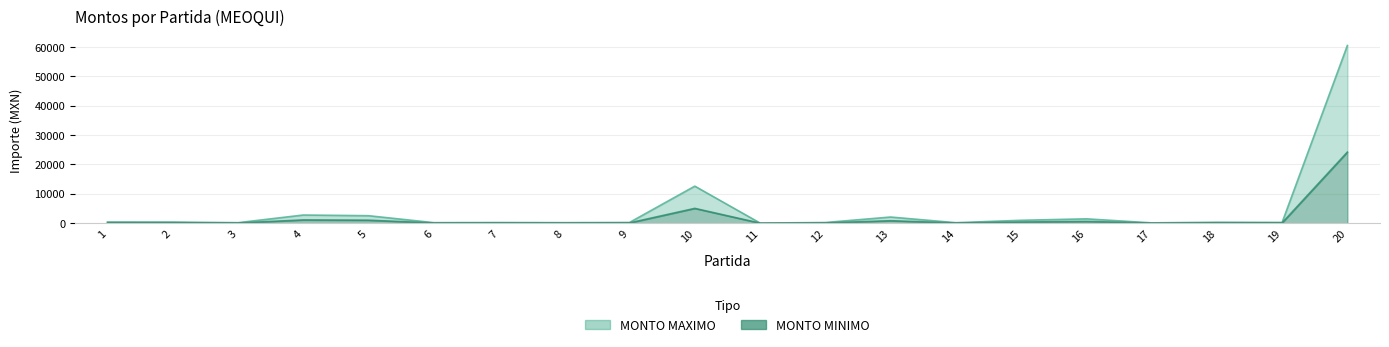

How many interior local valleys does the MONTO MINIMO series have?

7